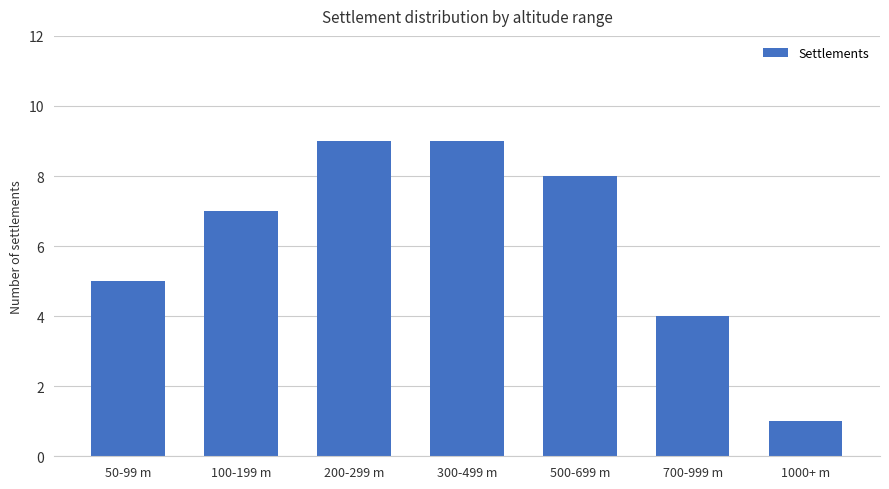

What value does the data have at 700-999 m?

4